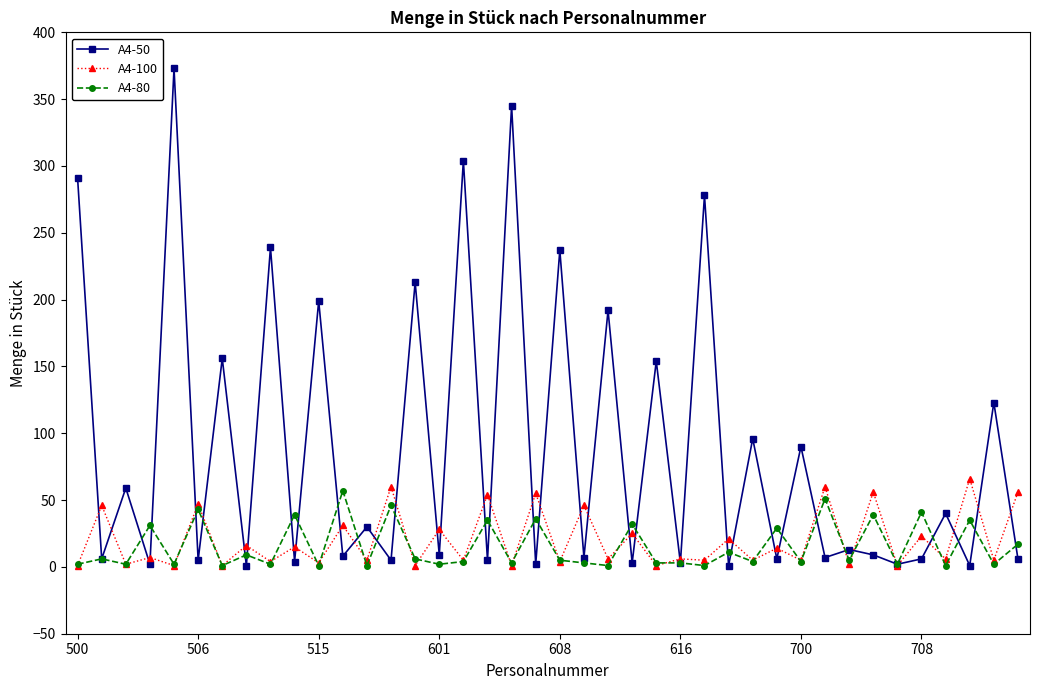

What is the difference between the maximum and minimum values in the A4-80 series?

56